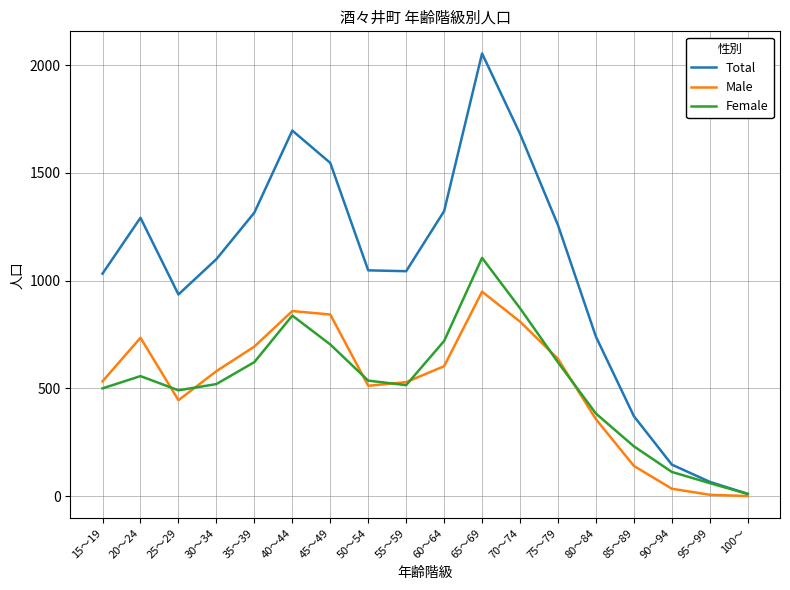

Between 80～84 and 100～, which series saw the biggest shift?

Total